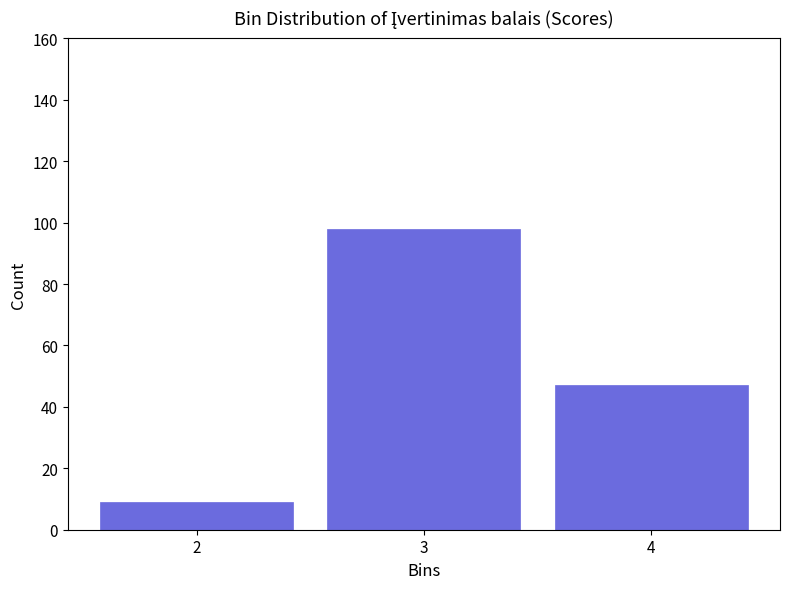

Reading left to right, transcribe this chart: for each bar, give the range it covers on the x-axis and its height. The values are not printed on the chart, so give them approximately, as read against the axis.

1.5 to 2.5: 10
2.5 to 3.5: 98
3.5 to 4.5: 48